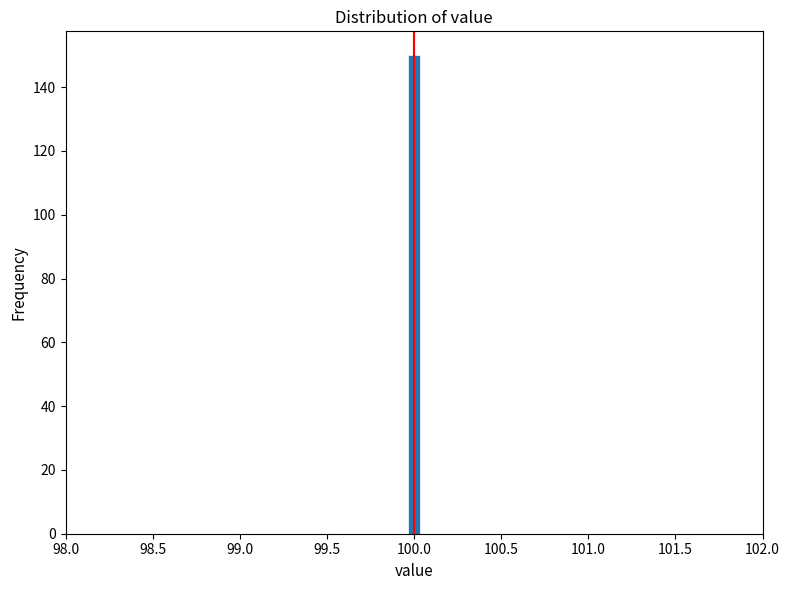

Around what value on the x-axis is the tallest bar? Give the approximate position of its centre, as read against the axis.

100.00